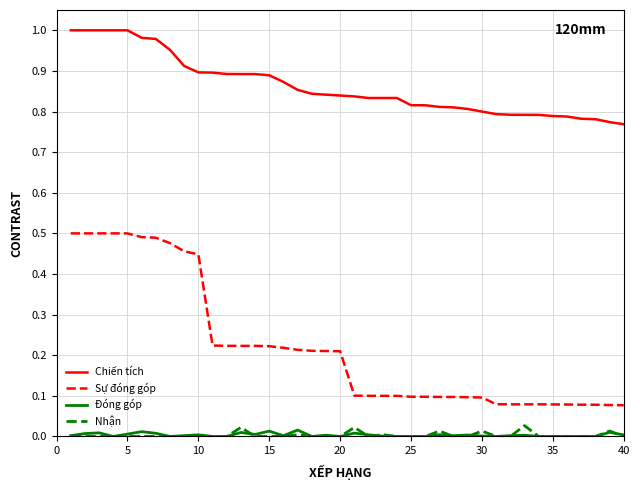

True or false: Chiến tích and Sự đóng góp cross at least once.

False